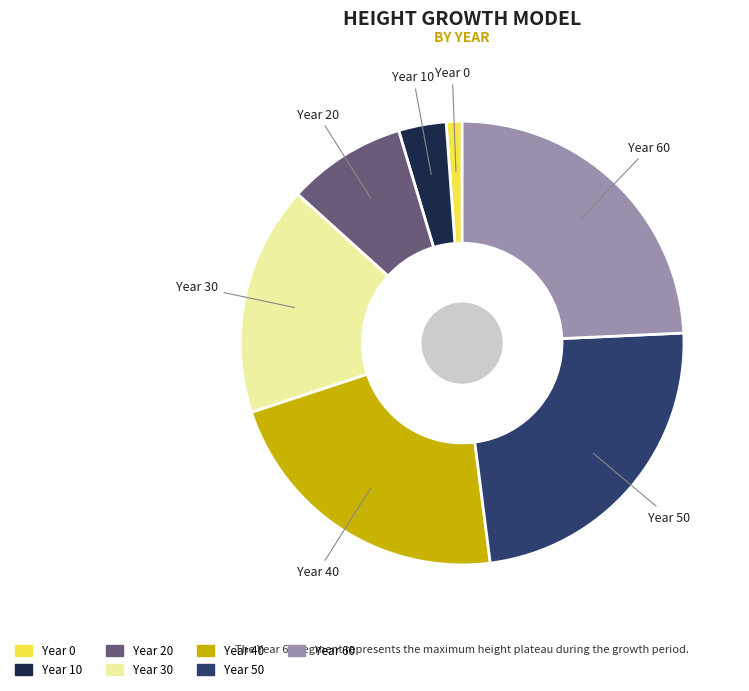

Is there any slice that represents more than half of the pie?

No